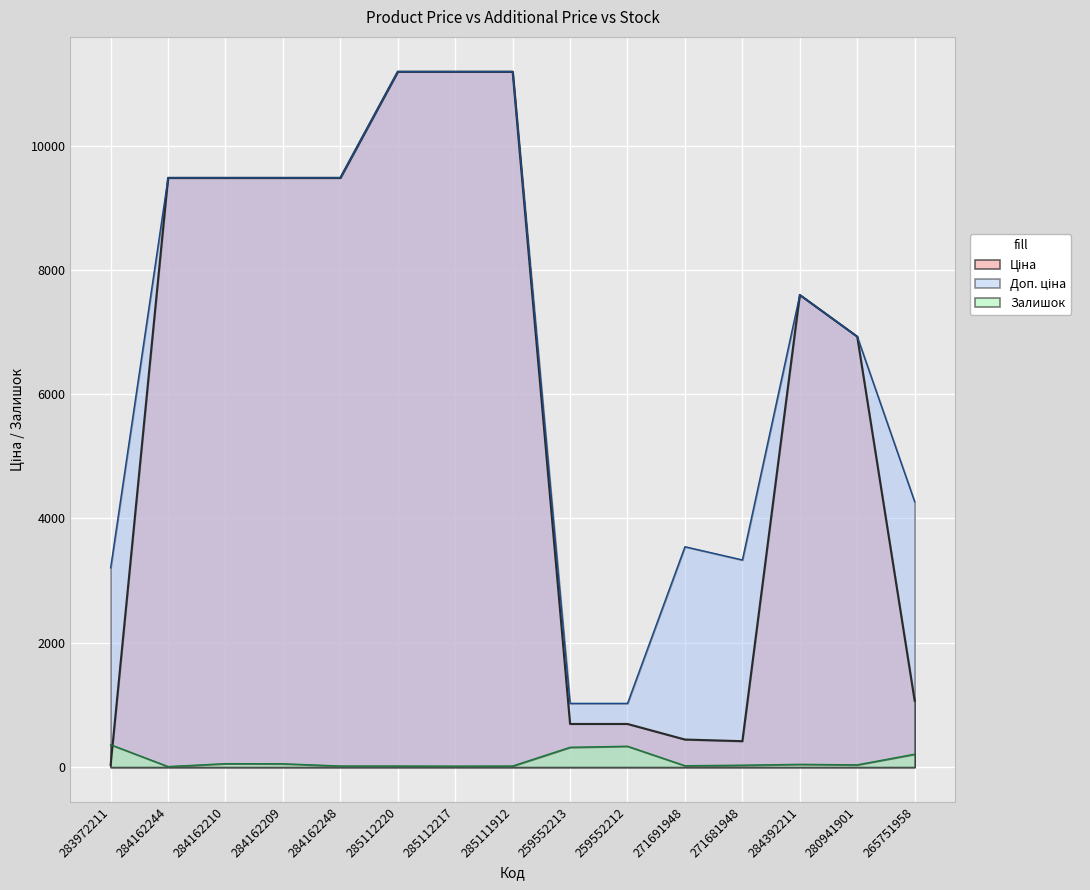

What is the sum of all Доп. ціна values?

102408.0